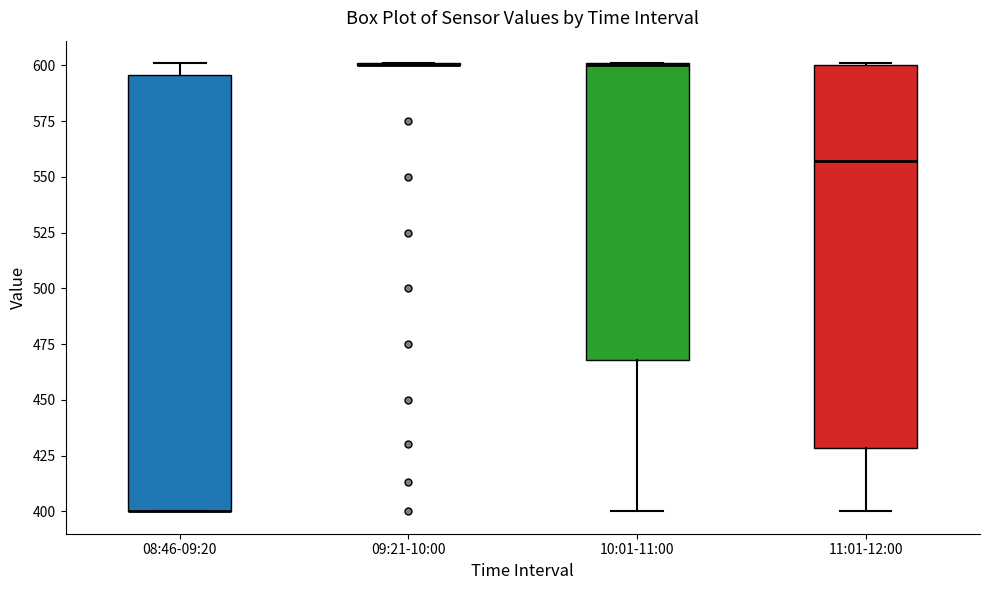

Where is the upper edge of the box for 10:01-11:00 on the y-axis? The values are not printed on the chart, so give them approximately, as read against the axis.

600